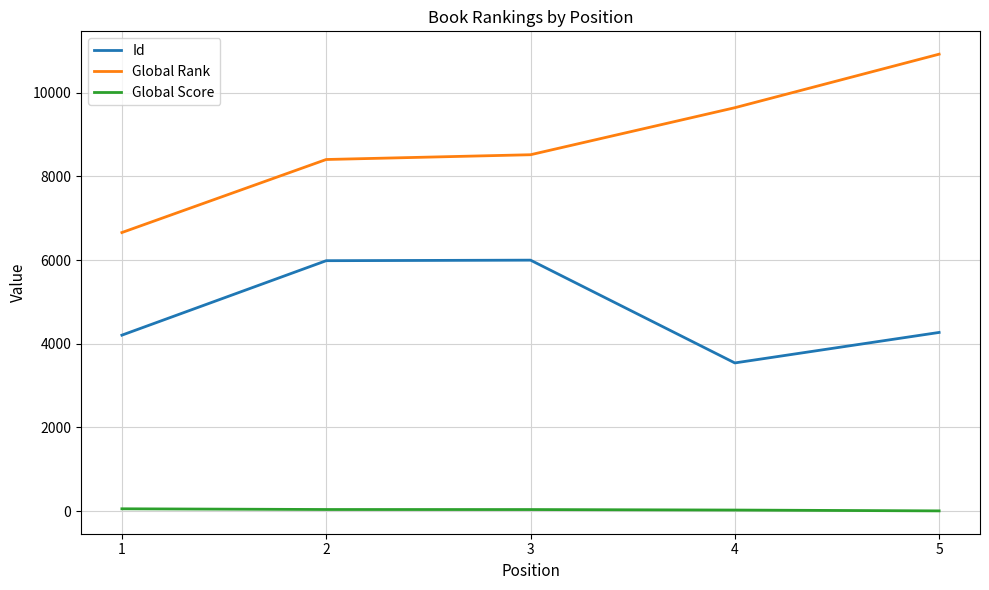

What is the sum of all Id values?

23999